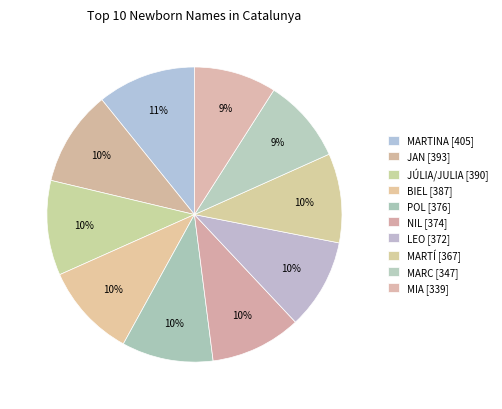

What percentage do MIA and JAN together represent?

19.5%